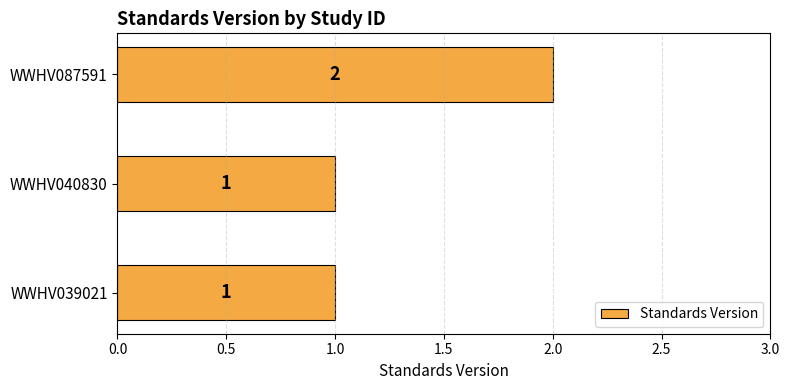

Approximately how many times larger is the value at WWHV087591 compared to WWHV040830?

2.0